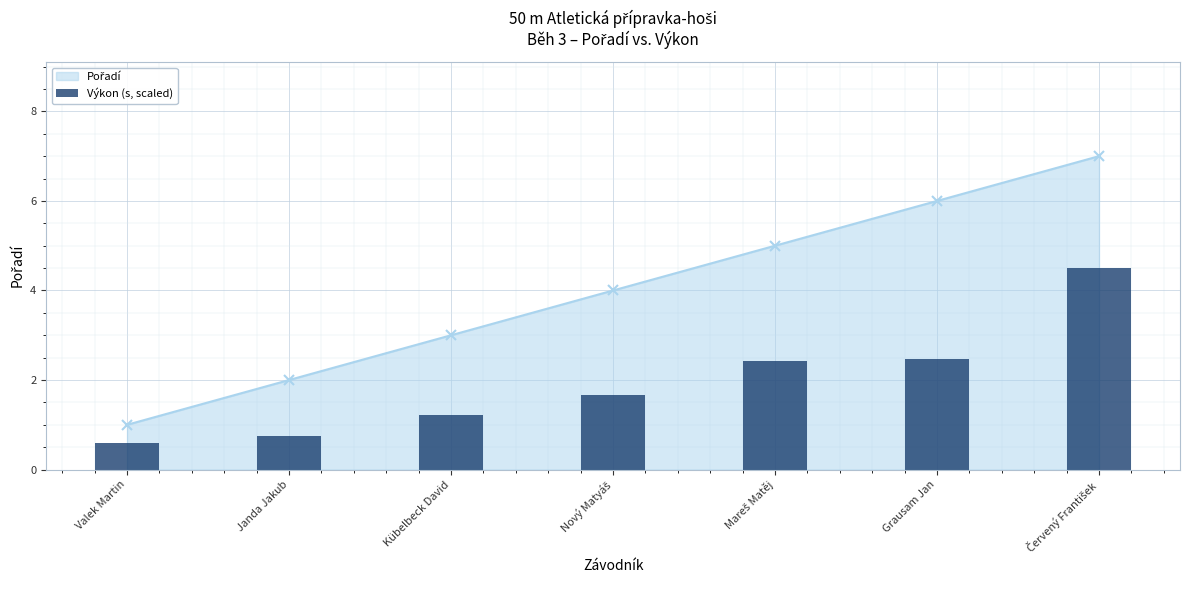

Rank the categories by value from highest to lowest.

Červený František, Grausam Jan, Mareš Matěj, Nový Matyáš, Kübelbeck David, Janda Jakub, Valek Martin